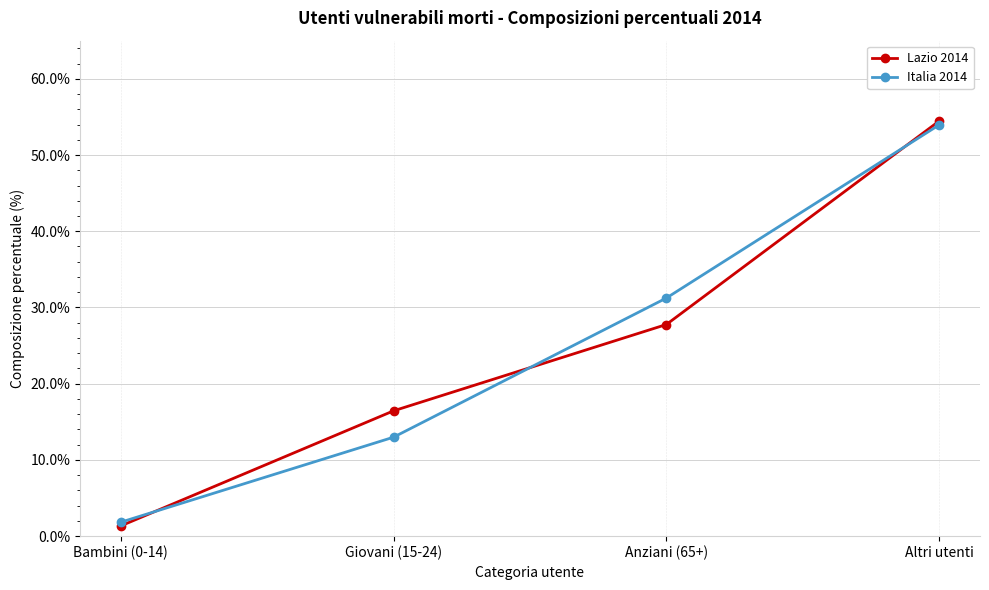

What is the difference between the second highest and minimum values in the Italia 2014 series?

29.4